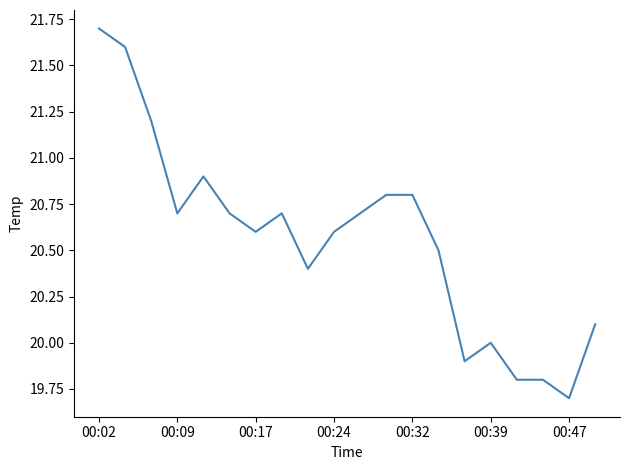

What is the greatest value displayed?

21.7